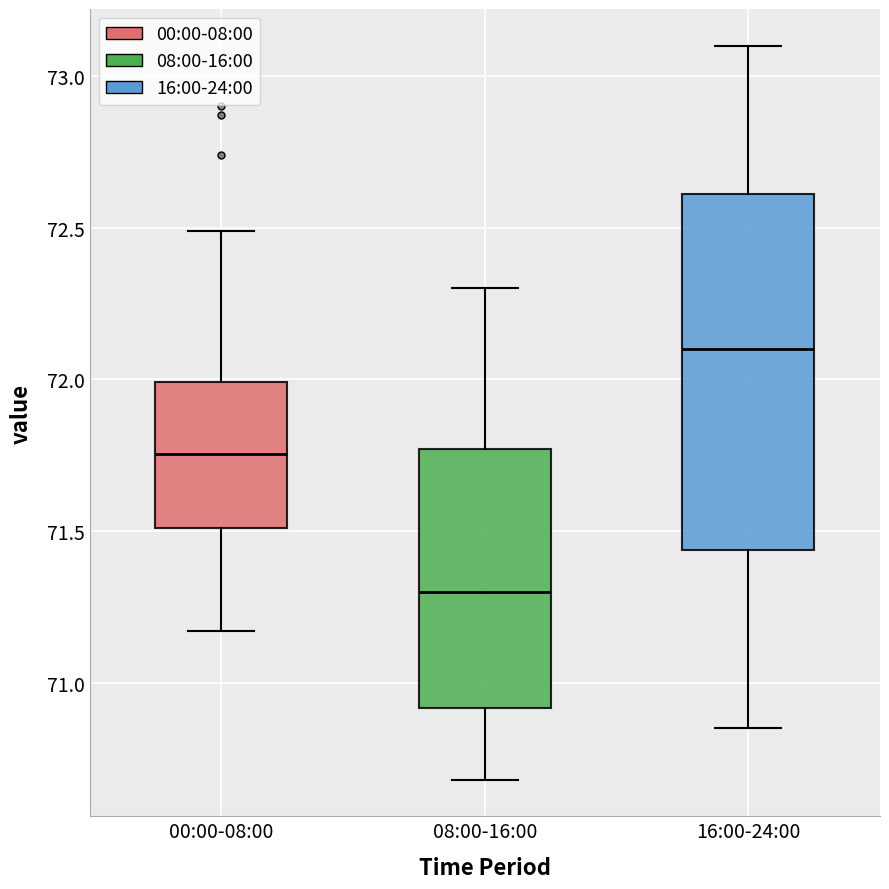

Reading left to right, read every box against the y-axis: the position of its median line, the range the box covers, and the ends of its whiskers. The values are not printed on the chart, so give them approximately, as read against the axis.

00:00-08:00: median 71.75, box 71.50 to 72.00, whiskers 71.15 to 72.50
08:00-16:00: median 71.30, box 70.90 to 71.75, whiskers 70.70 to 72.30
16:00-24:00: median 72.10, box 71.45 to 72.60, whiskers 70.85 to 73.10